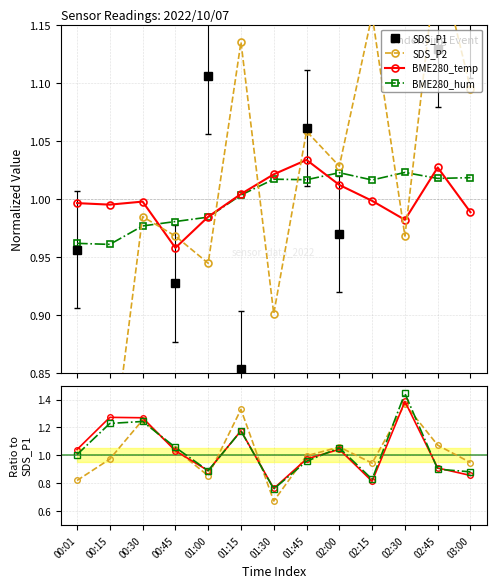

How many data points in BME280_hum are above 1?

8